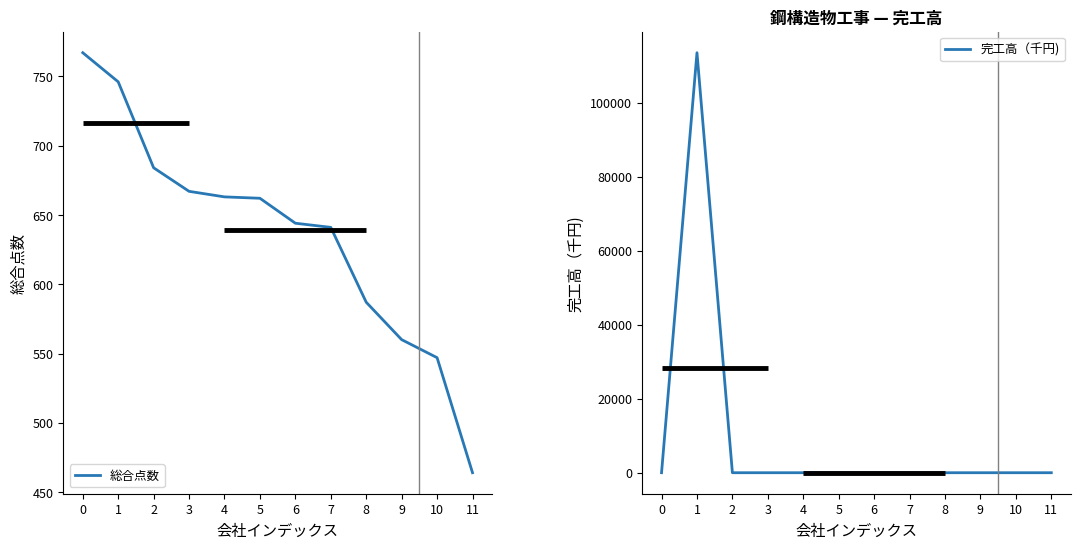

Rank the series by their maximum value, from lowest to highest.

総合点数, 完工高（千円)